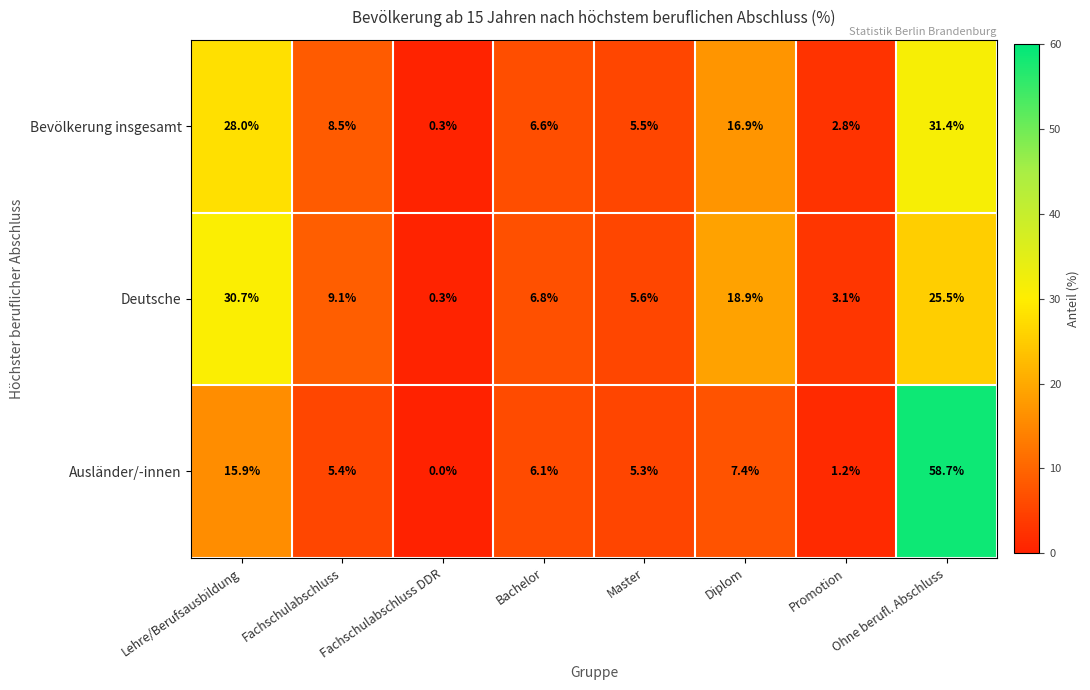

Is it true that Deutsche equals 5.4 at Diplom?

False